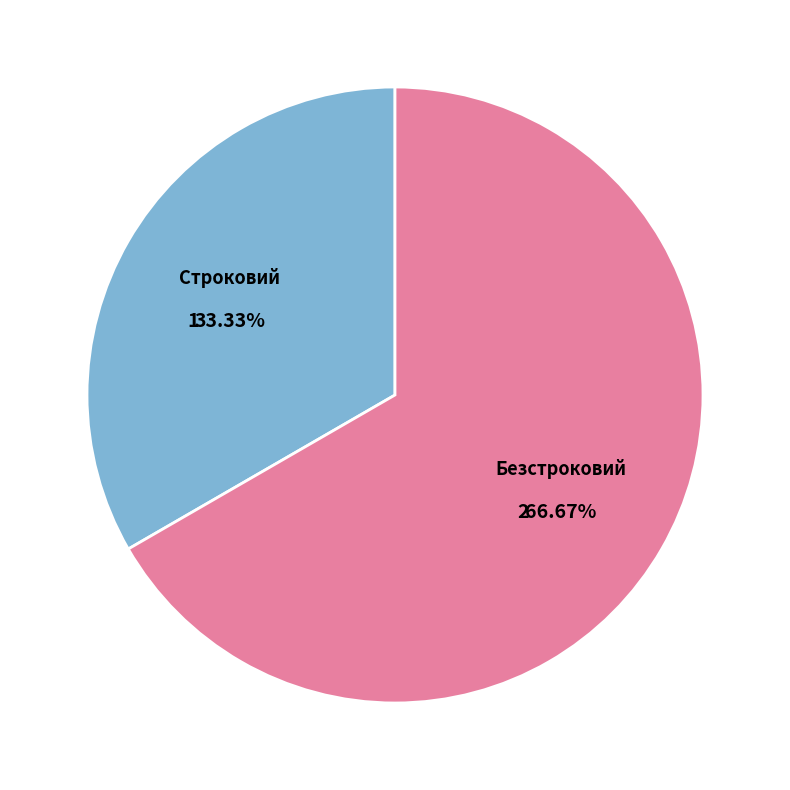

Is there a majority slice in this chart?

Yes